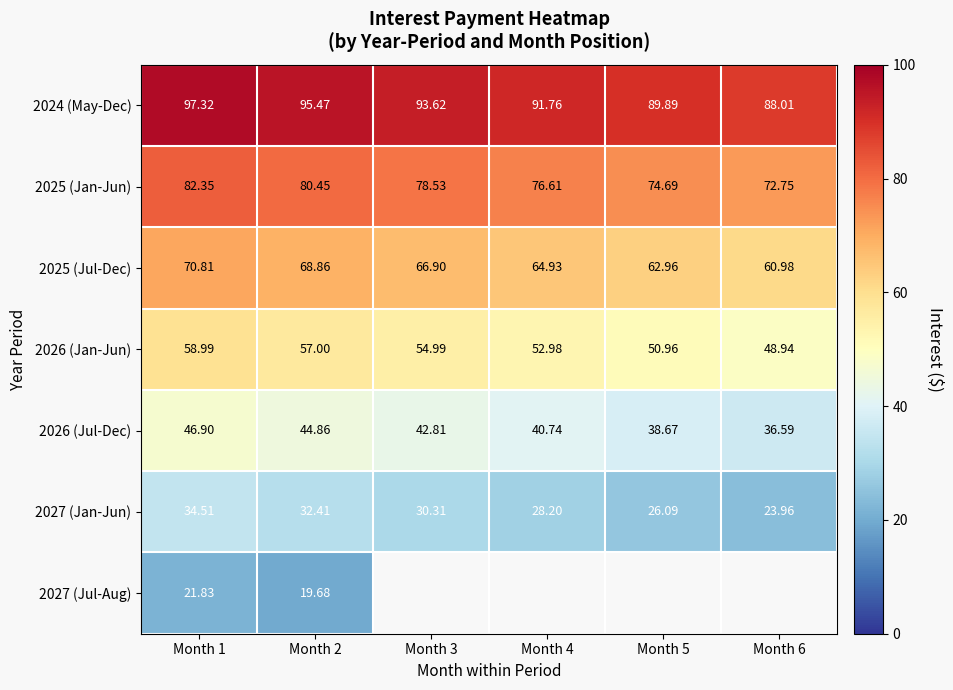

What is the maximum value for 2027 (Jan-Jun)?

34.5